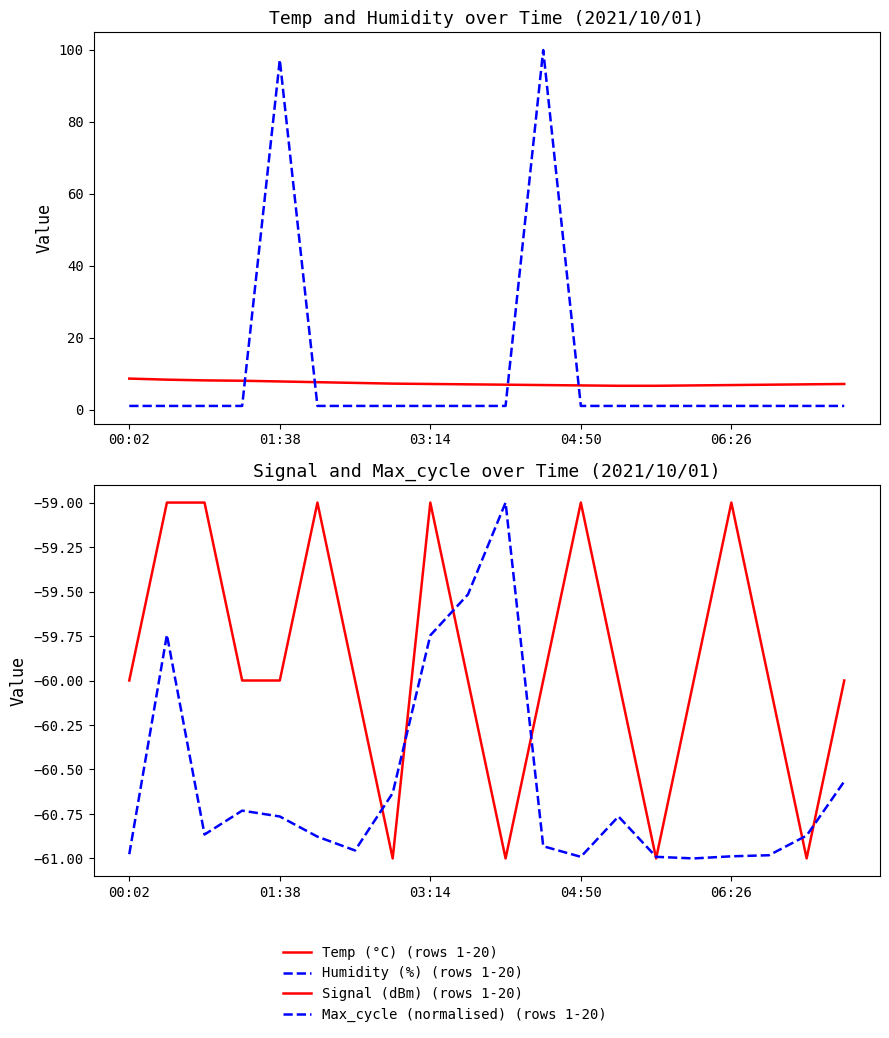

What is the difference between the Signal (dBm) (rows 1-20) values at 7 and 12?

2.0